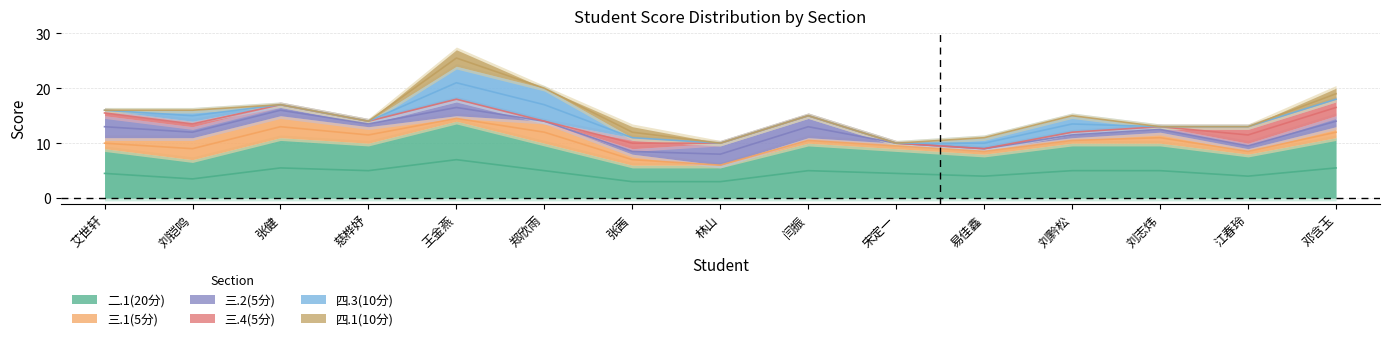

At which category is the sum across all series the highest?

王金燕